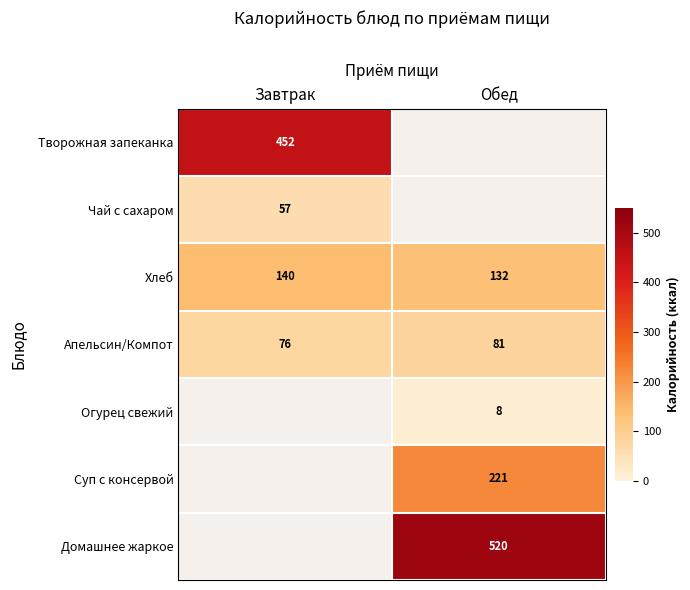

What is the total value across all series at Обед?

961.8